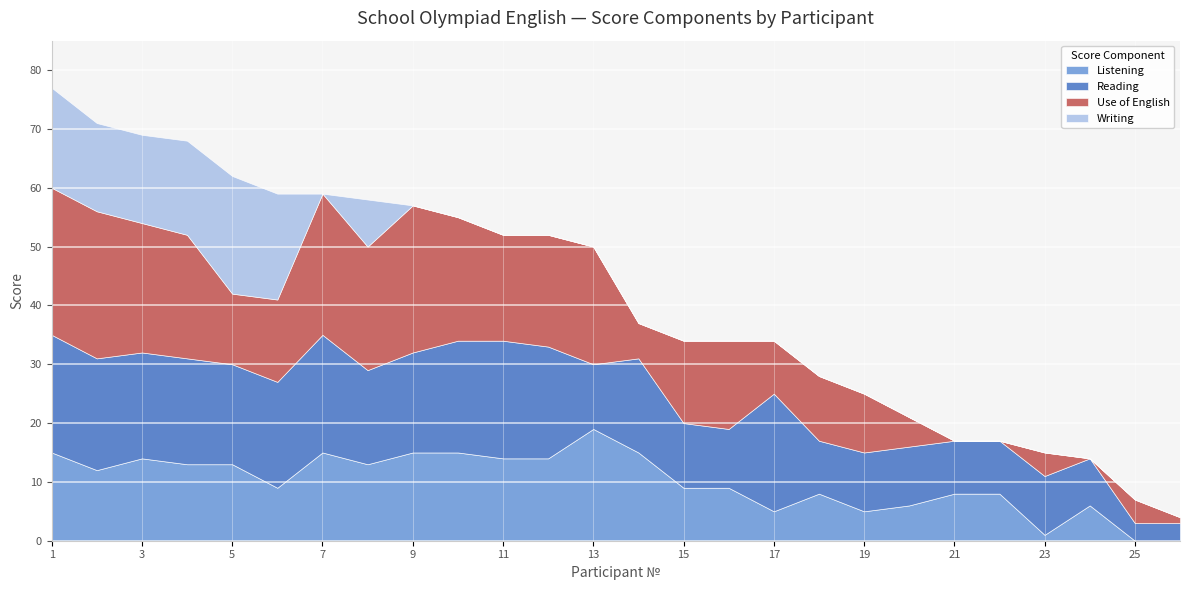

The Writing series shows -8 at 11. True or false?

False